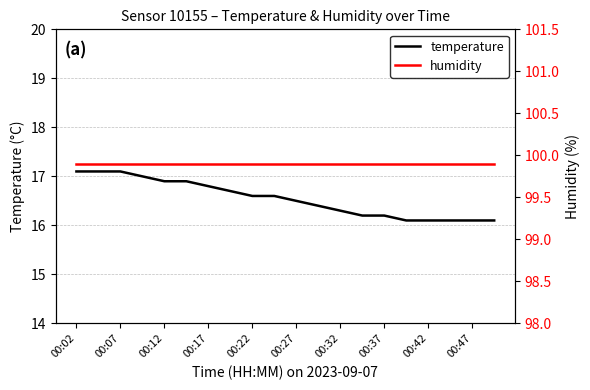

True or false: temperature and humidity intersect in this chart.

False